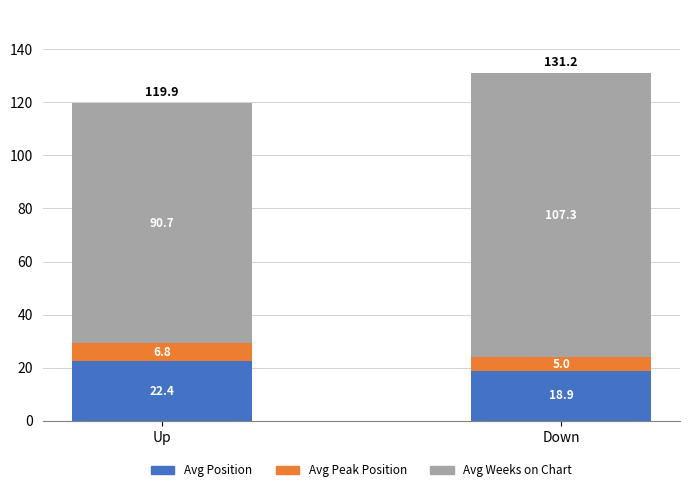

What is the minimum value for Avg Position?

18.9